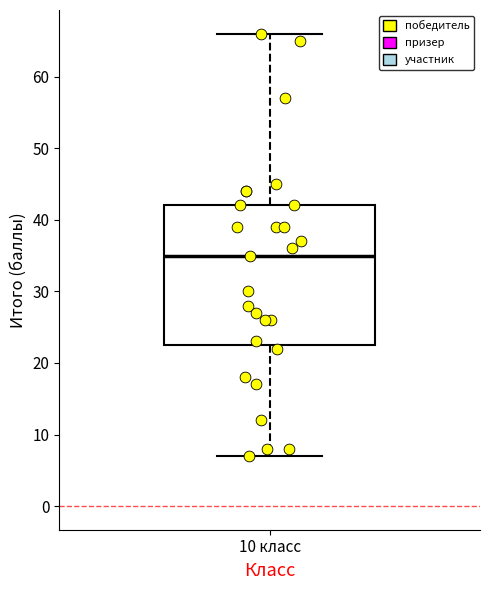

Read this box plot against the y-axis: the position of the median line, the range covered by the box, and the ends of both whiskers. The values are not printed on the chart, so give them approximately, as read against the axis.

median 35, box 23 to 42, whiskers 7 to 66